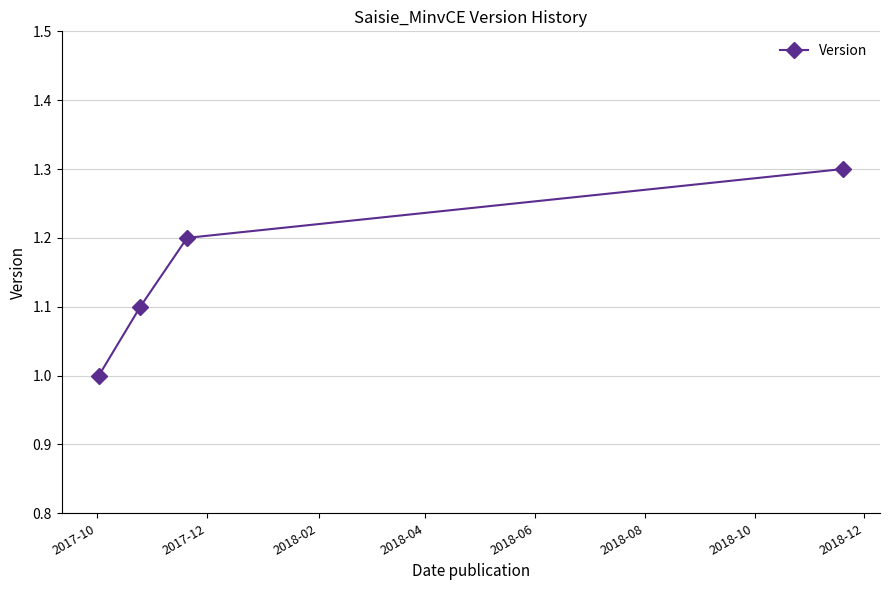

What is the value of the 4th point from the left?

1.3